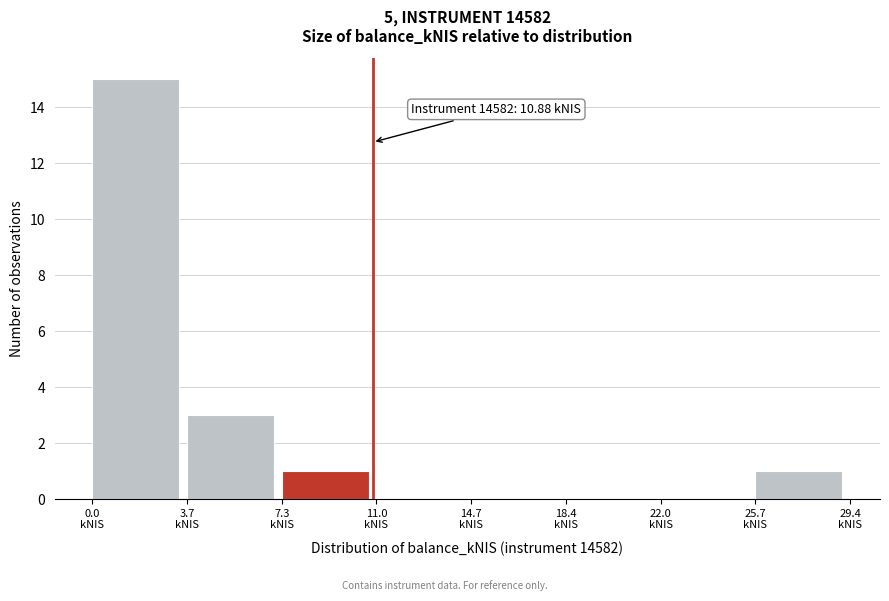

Which range on the x-axis has the tallest bar?

0.0 to 3.5